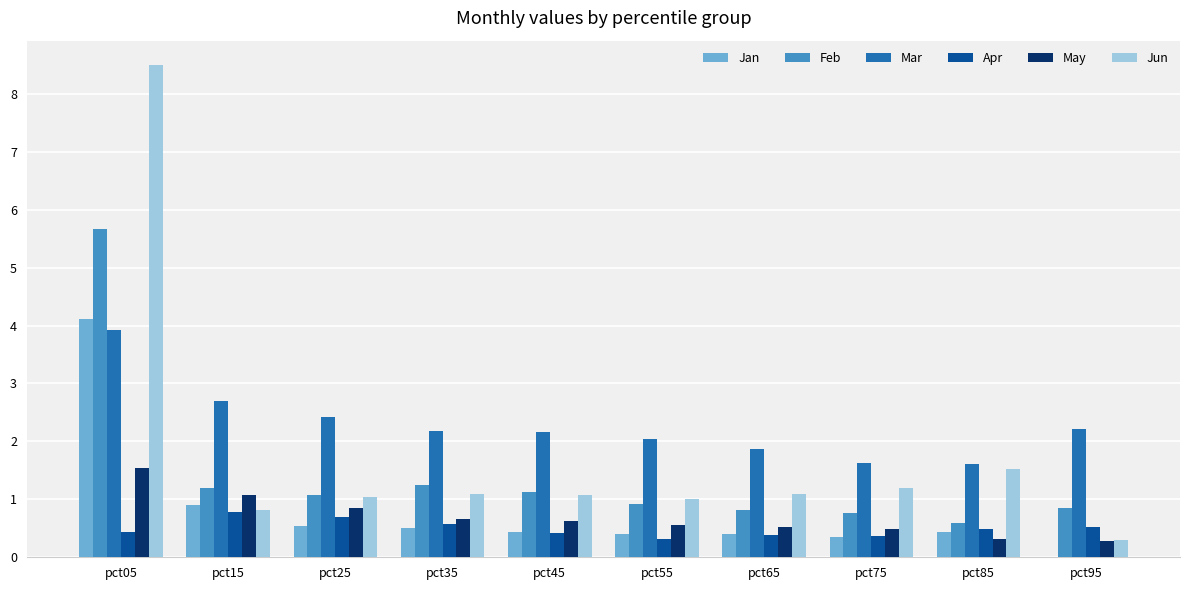

What is the maximum value shown in the chart?

8.5